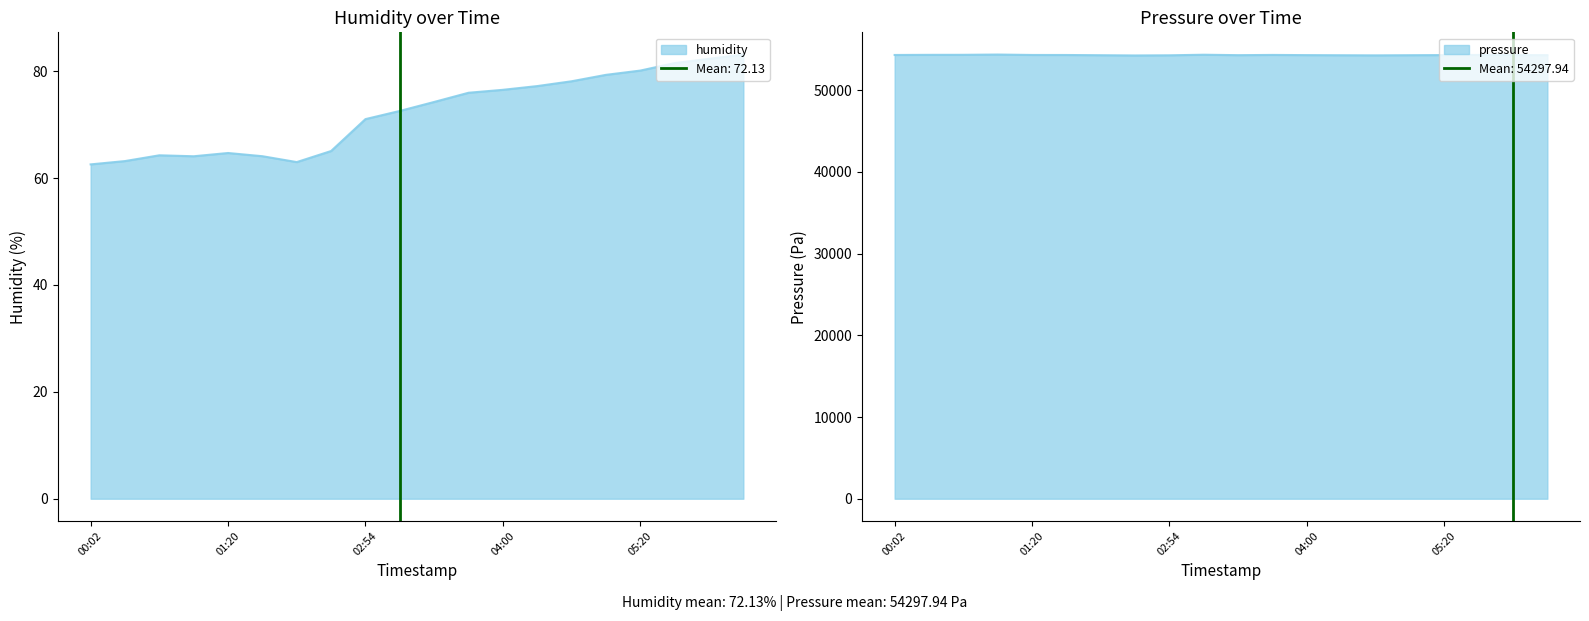

Reading left to right, transcribe all the data shown in this chart.

humidity: 62.5	63.2	64.2	64.1	64.7	64.1	63.0	65.0	71.0	72.5	74.2	76.0	76.5	77.2	78.1	79.3	80.1	81.5	82.3	83.1
pressure: 54307.2	54323.6	54327.7	54360.5	54309.2	54305.1	54278.5	54247.7	54268.2	54338.0	54284.6	54313.3	54290.0	54275.0	54260.0	54280.0	54295.0	54310.0	54300.0	54285.0